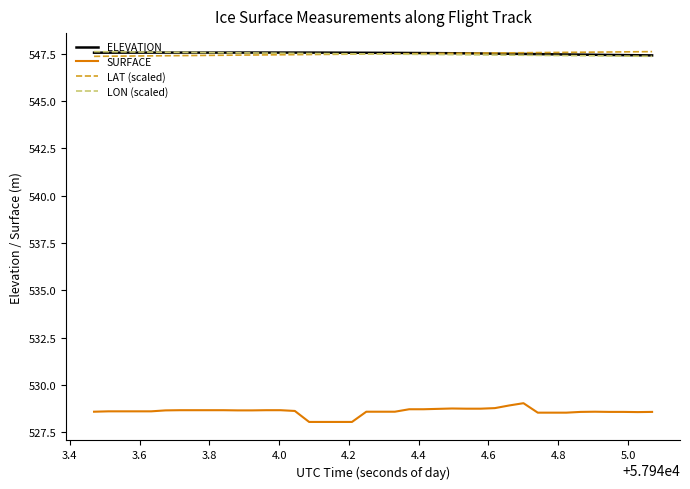

Which series has the widest spread of values?

SURFACE